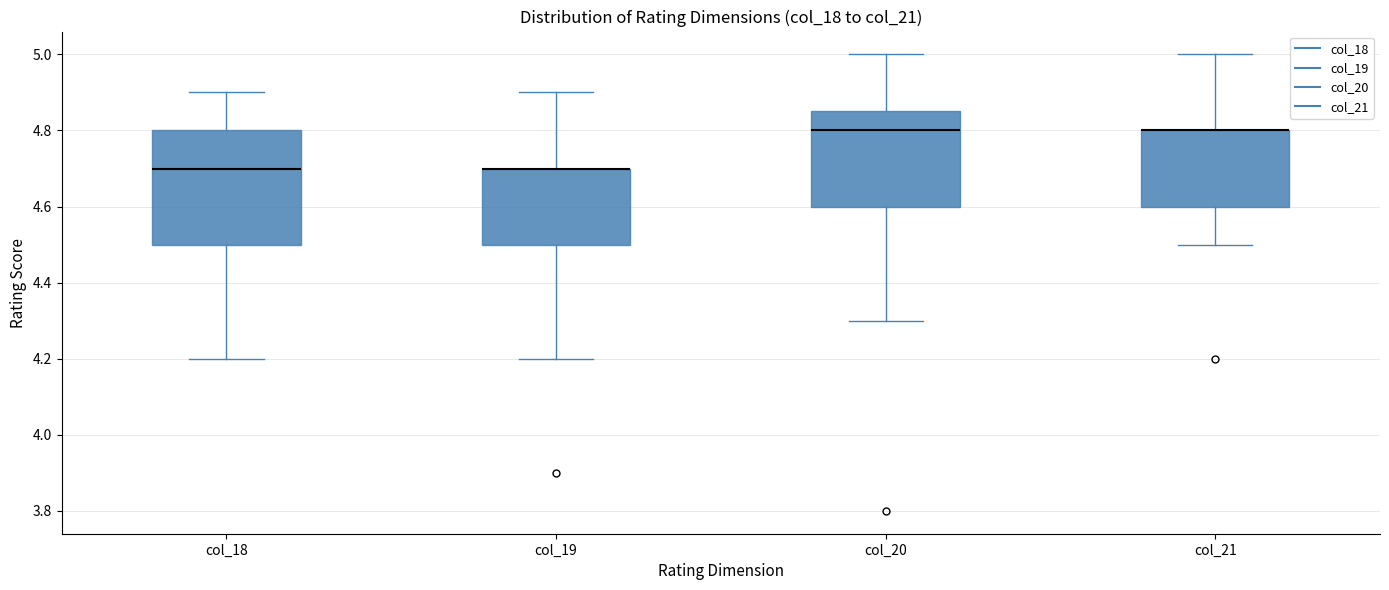

Reading left to right, read every box against the y-axis: the position of its median line, the range the box covers, and the ends of its whiskers. The values are not printed on the chart, so give them approximately, as read against the axis.

col_18: median 4.70, box 4.50 to 4.80, whiskers 4.20 to 4.90
col_19: median 4.70 (drawn on the box's upper edge), box 4.50 to 4.70, whiskers 4.20 to 4.90
col_20: median 4.80, box 4.60 to 4.86, whiskers 4.30 to 5.00
col_21: median 4.80 (drawn on the box's upper edge), box 4.60 to 4.80, whiskers 4.50 to 5.00